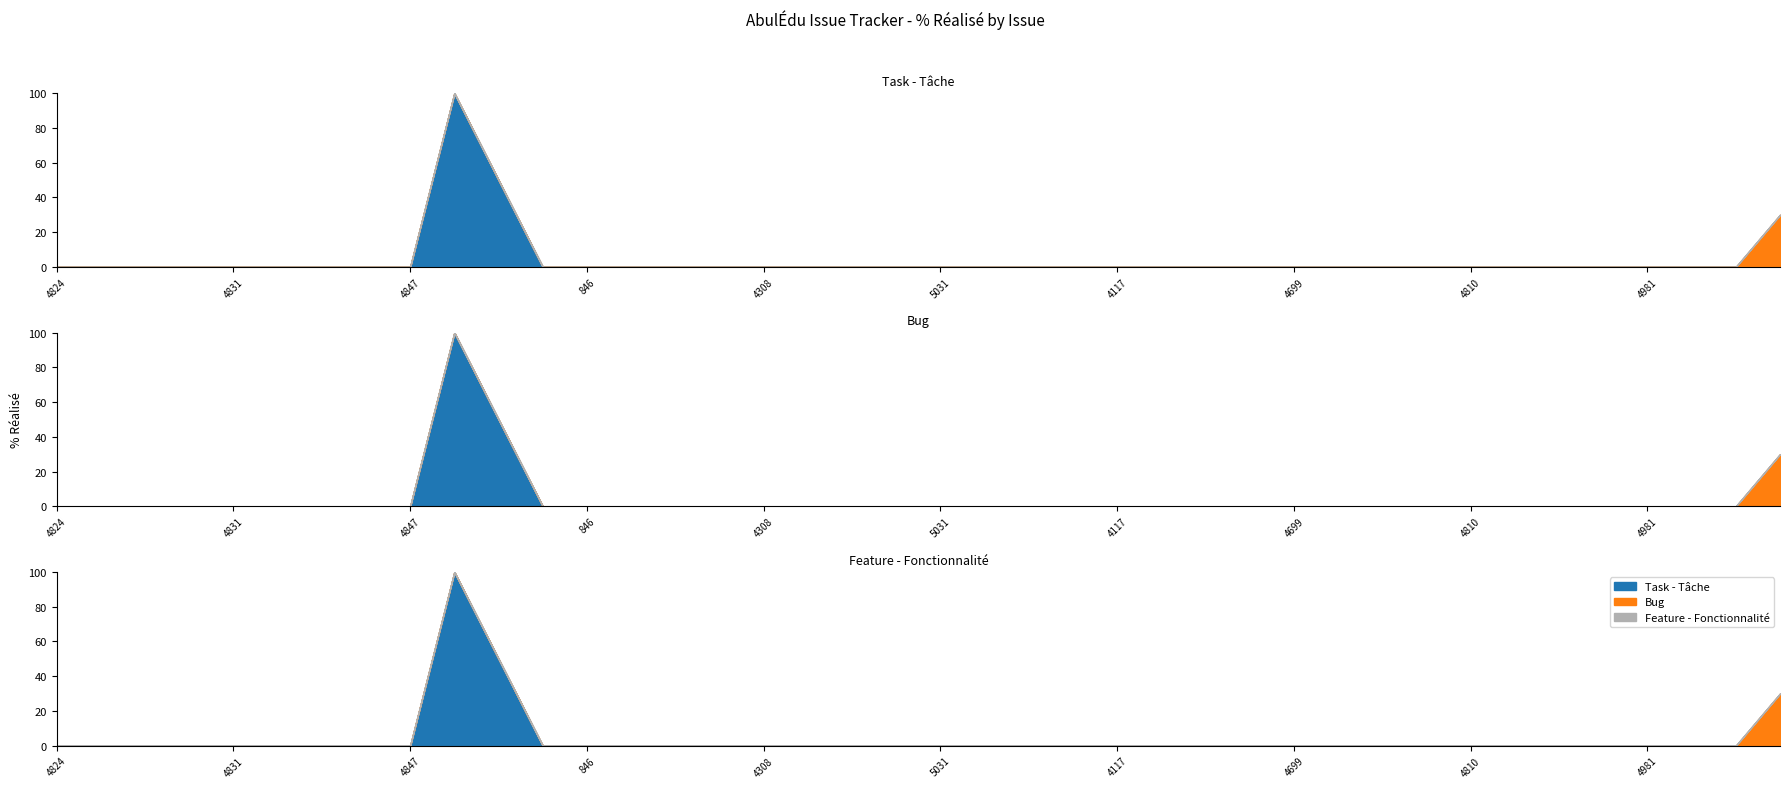

True or false: Bug and Task - Tâche intersect in this chart.

True